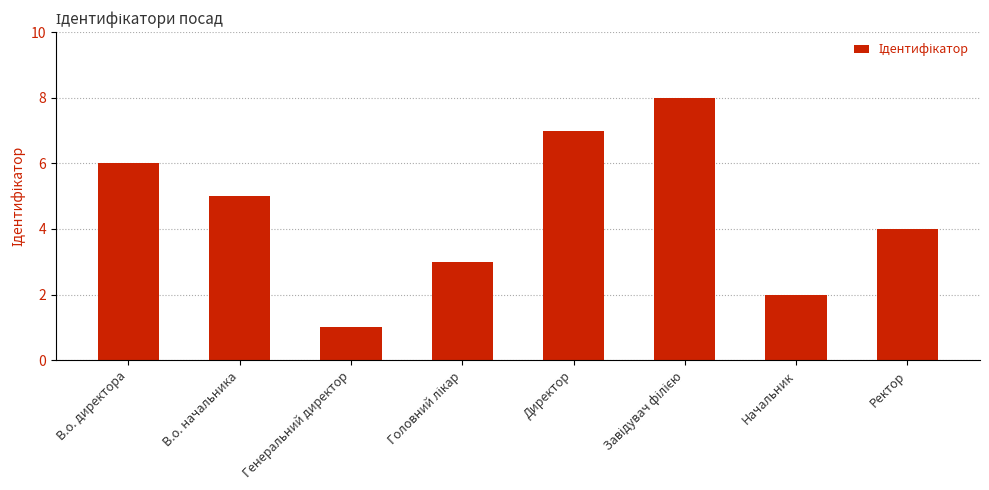

What is the sum of all values?

36